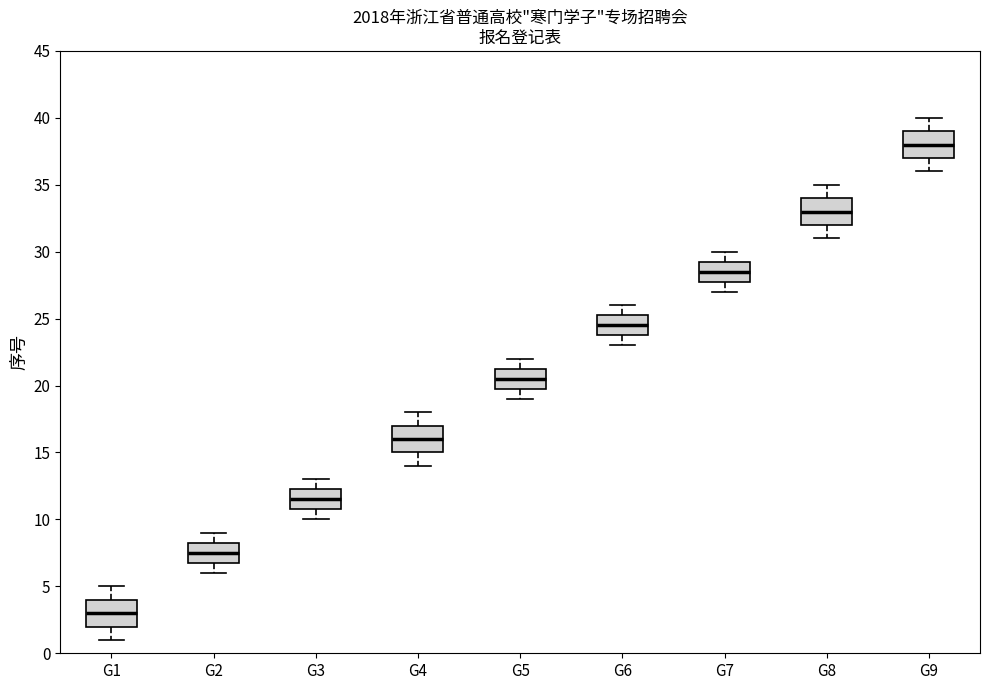

Where is the lower edge of the box for G6 on the y-axis? The values are not printed on the chart, so give them approximately, as read against the axis.

24.0